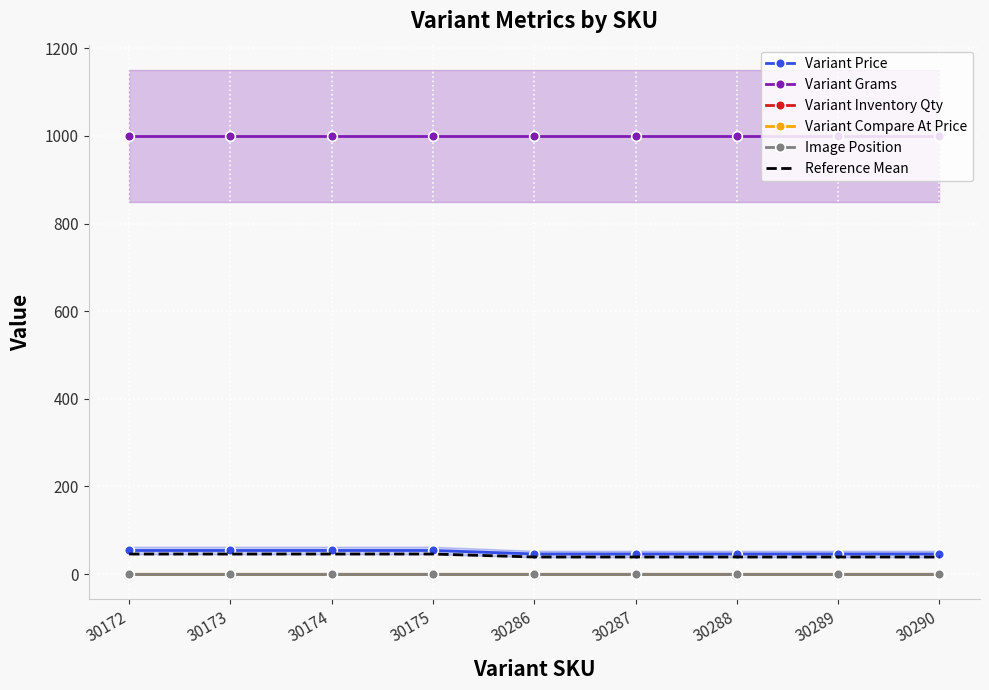

Rank the series at 30287 from highest to lowest value.

Variant Grams, Variant Price, Reference Mean, Variant Inventory Qty, Image Position, Variant Compare At Price